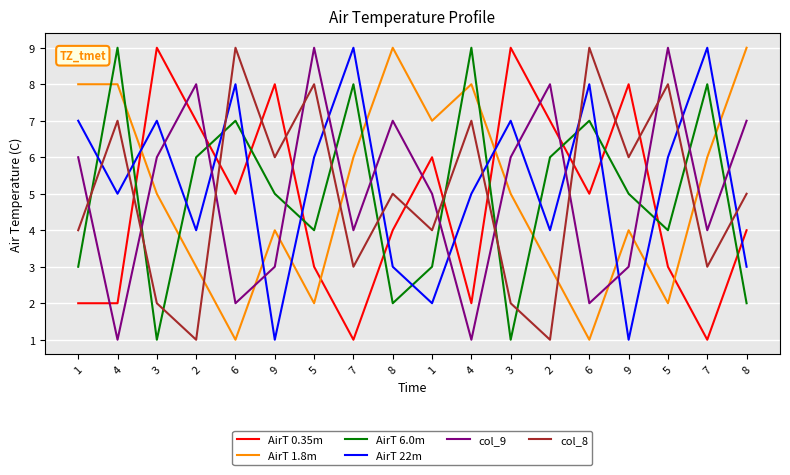

Which has a higher value, 5 or 6?

6